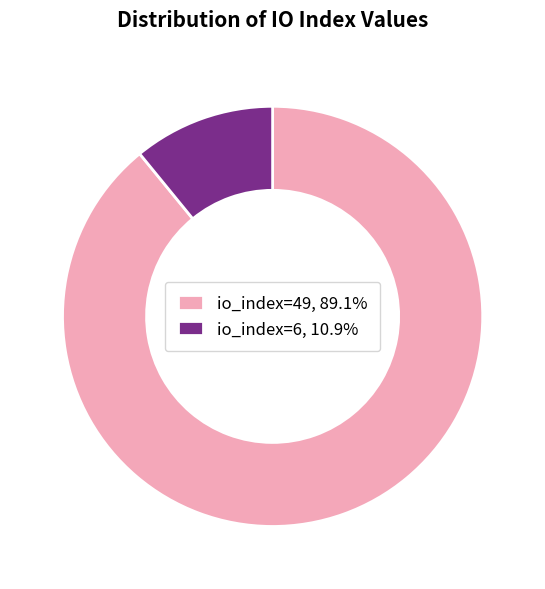

True or false: io_index=49 accounts for 89% of the total.

True